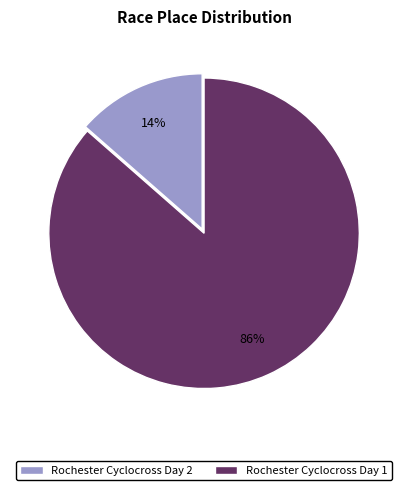

True or false: Rochester Cyclocross Day 1 accounts for 86% of the total.

True